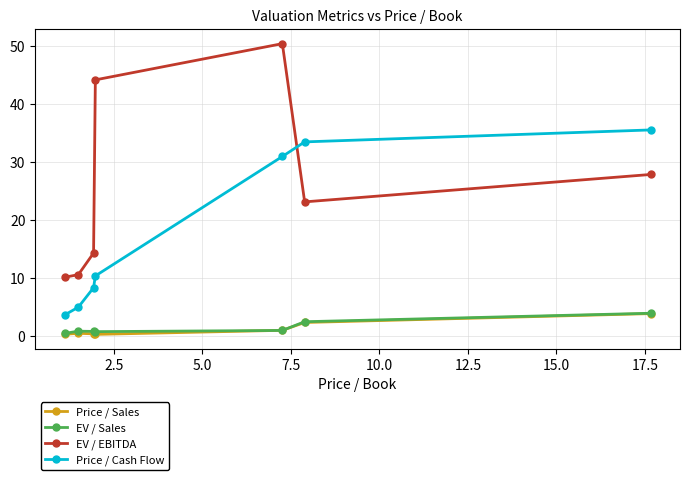

True or false: Price / Cash Flow and Price / Sales cross at least once.

False